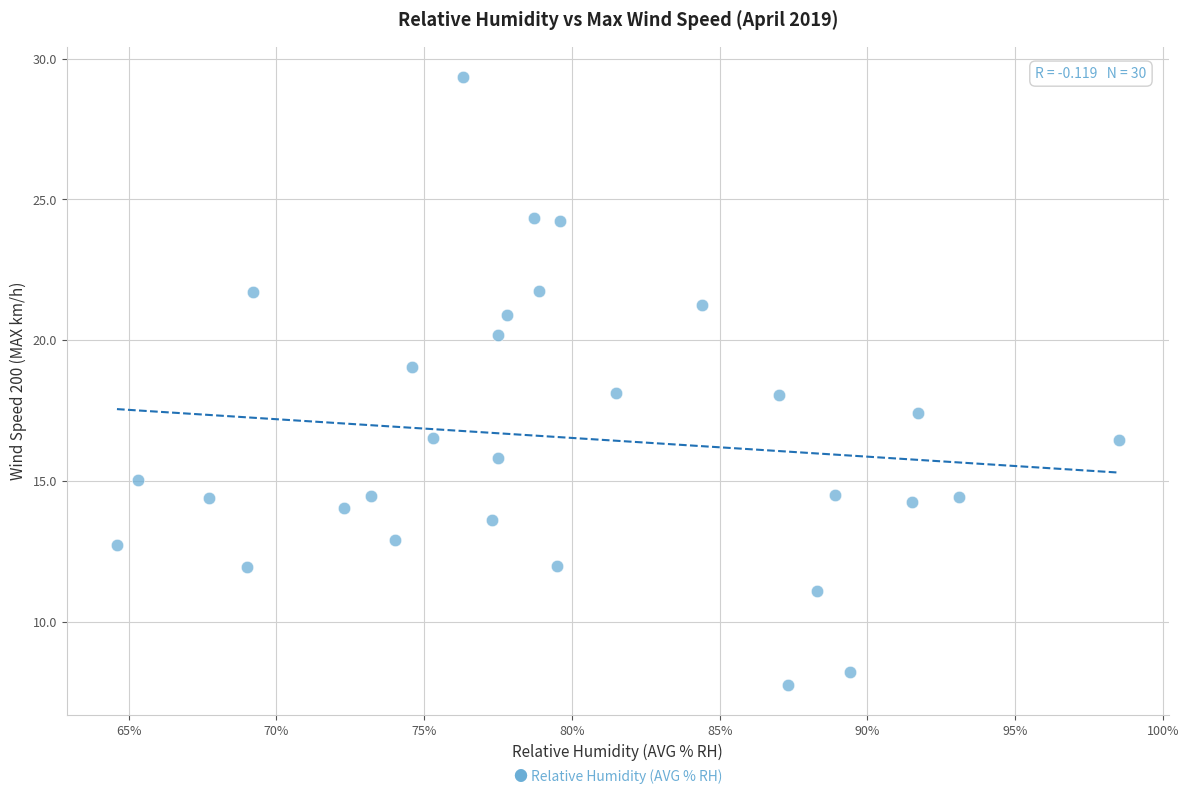

What is the range of X values (max minus min)?

33.9